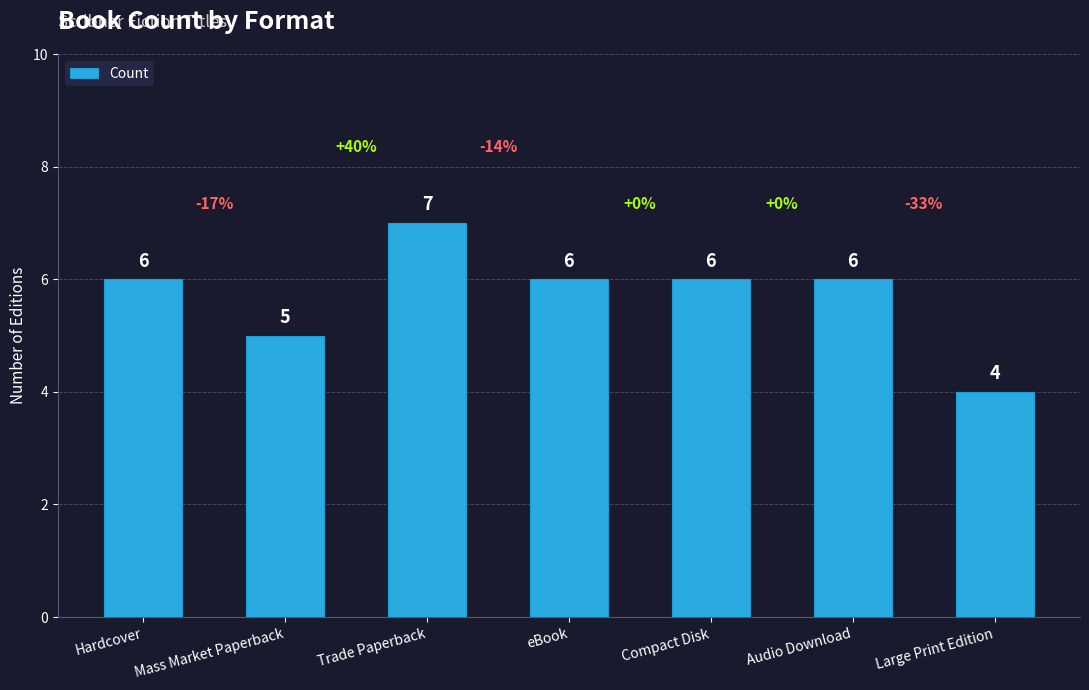

Which label corresponds to the smallest value in the chart?

Large Print Edition